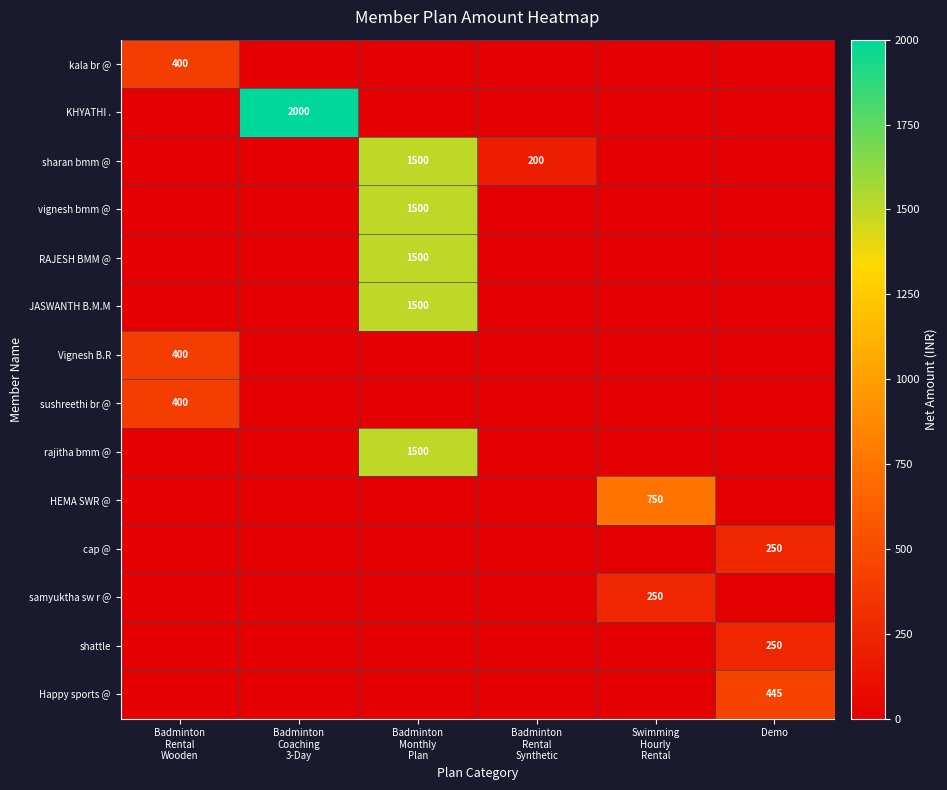

Is it true that Happy sports @ equals 601 at Demo?

False